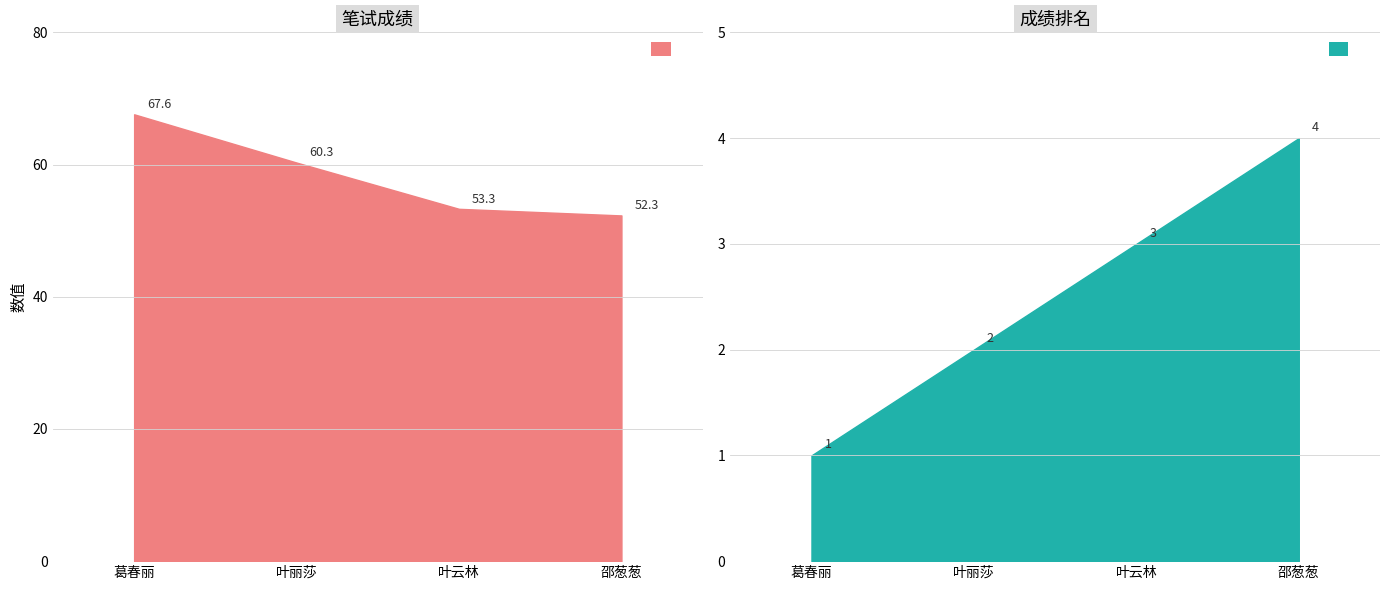

What is the difference between the maximum and minimum values in the 成绩排名 series?

3.0